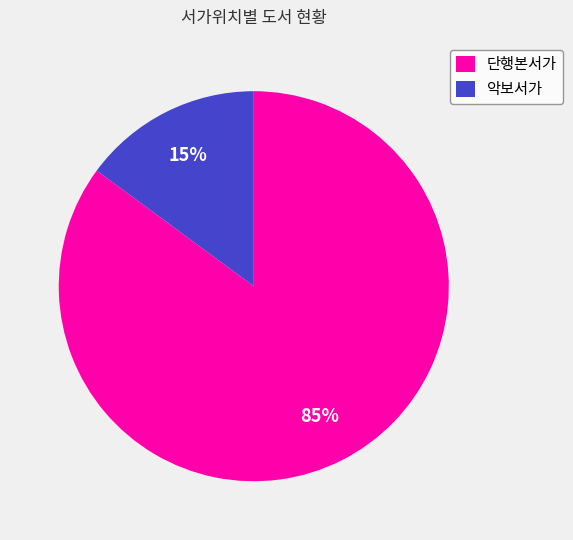

To the nearest percent, what is the combined percentage of 단행본서가 and 악보서가?

100%